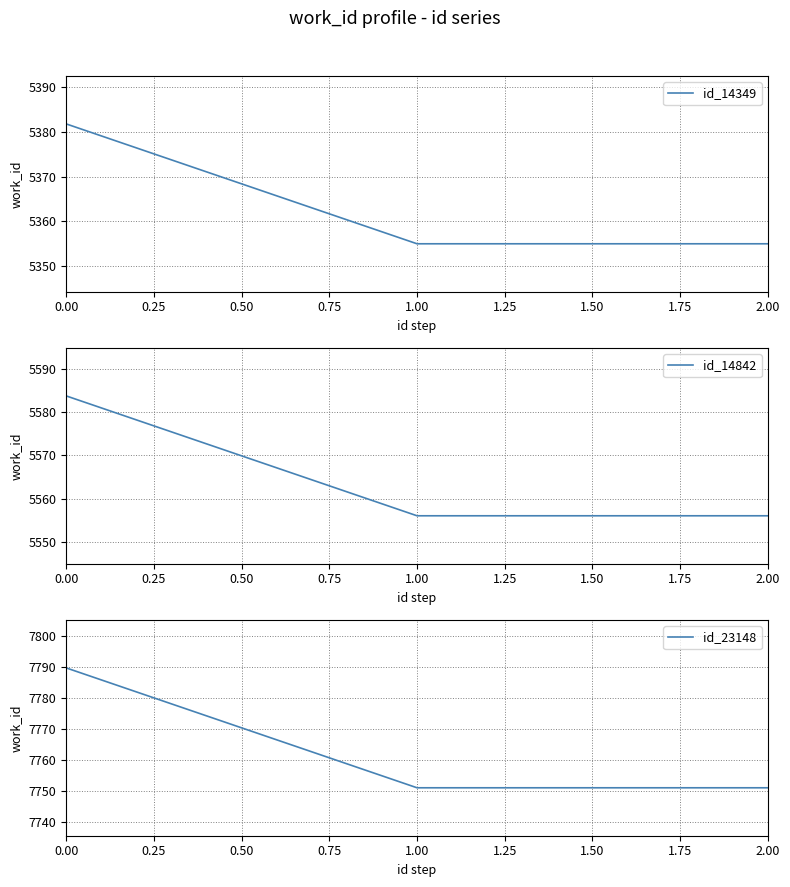

What is the spread (max minus min) of values at 0.00?

2408.0